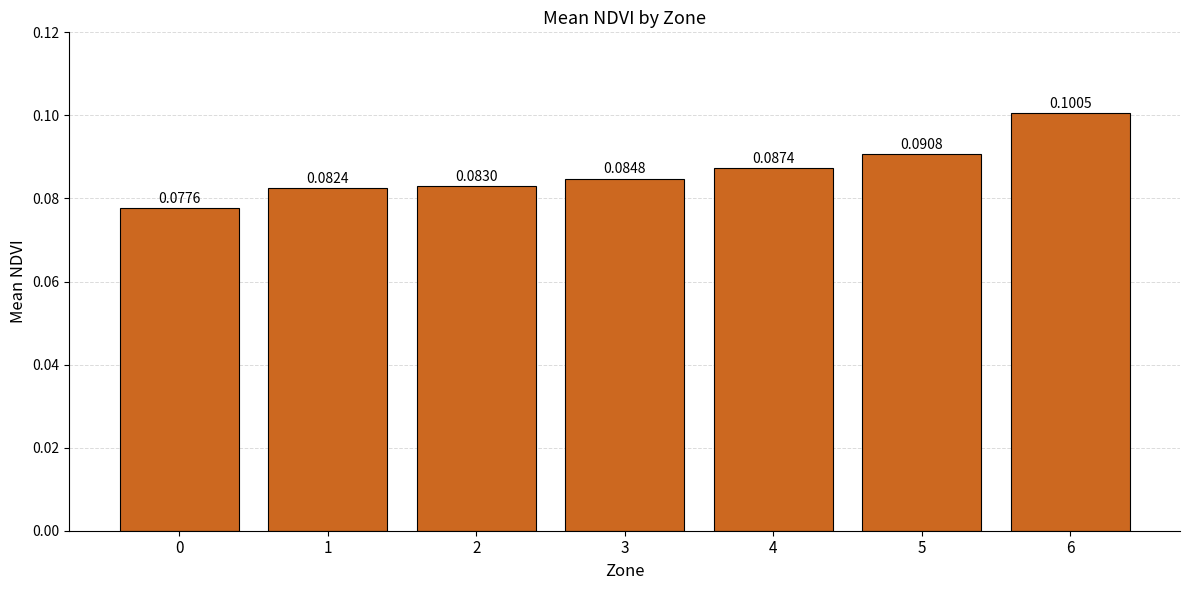

Are the bars grouped side by side (vs. stacked)?

No